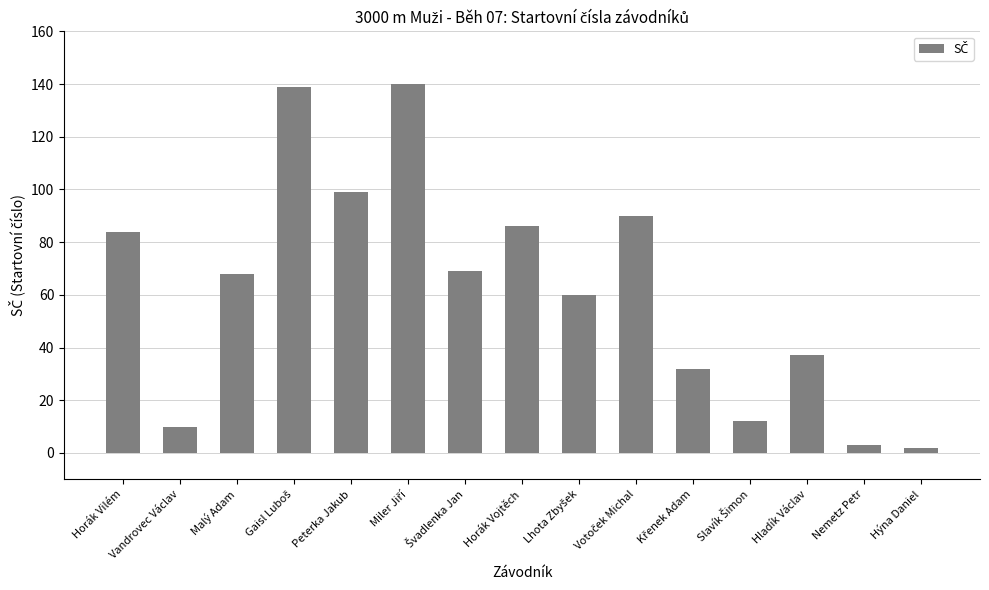

What is the label of the 14th bar from the right?

Vandrovec Václav